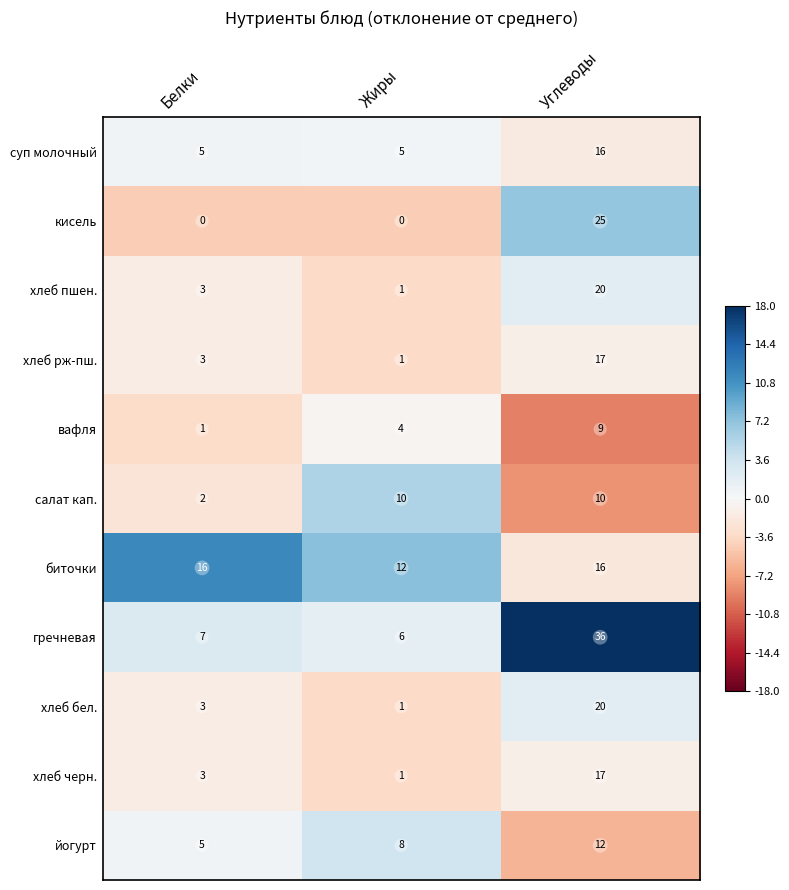

At which category is the sum across all series the highest?

Углеводы